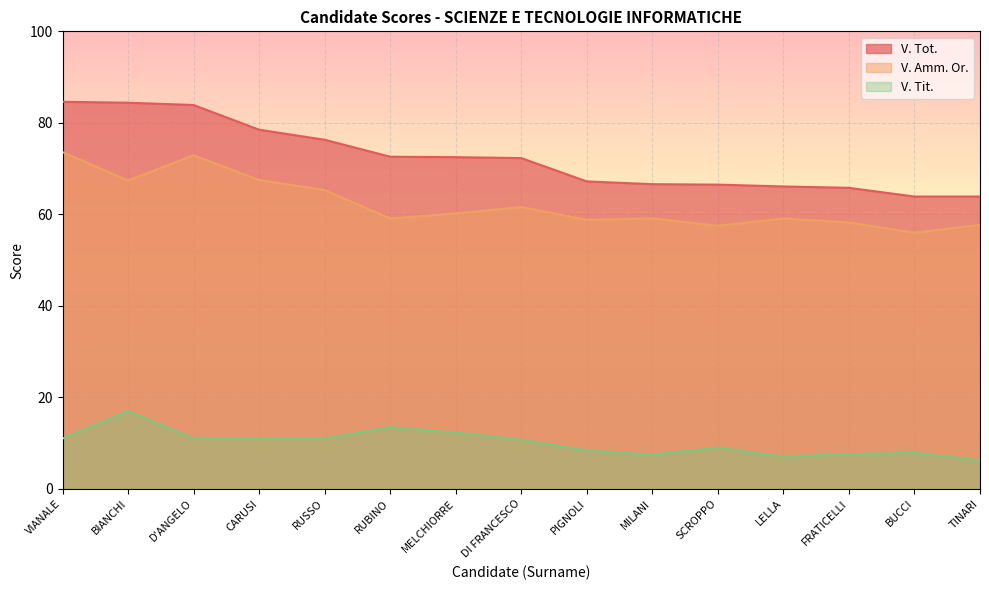

The V. Tot. series shows 95.2 at BUCCI. True or false?

False